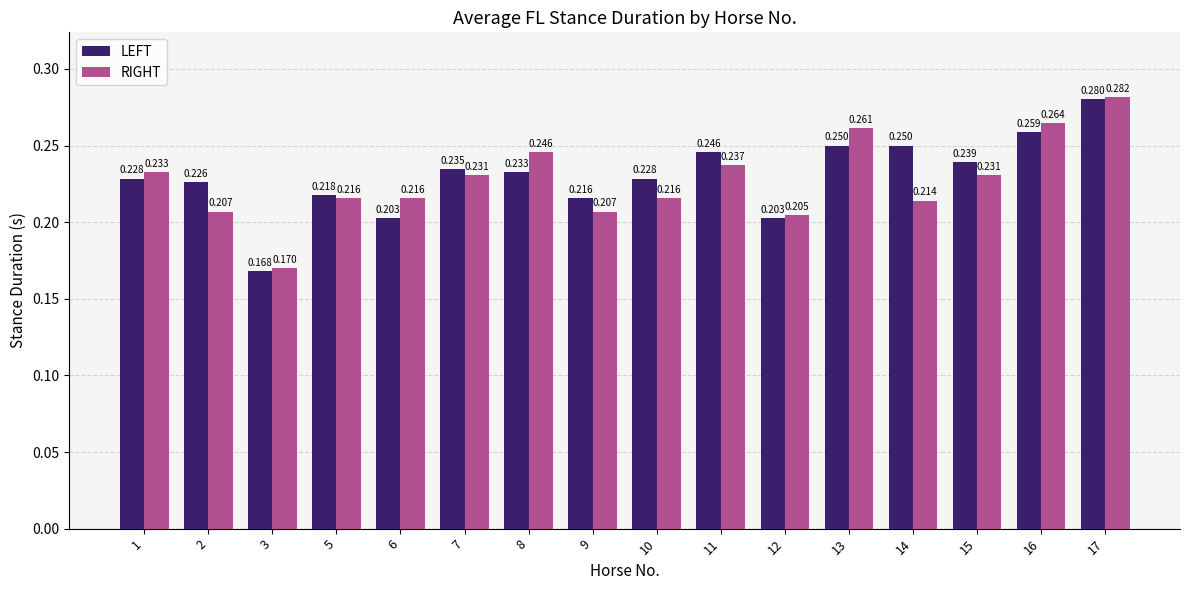

Is the value of LEFT at 6 greater than the value of RIGHT at 6?

No